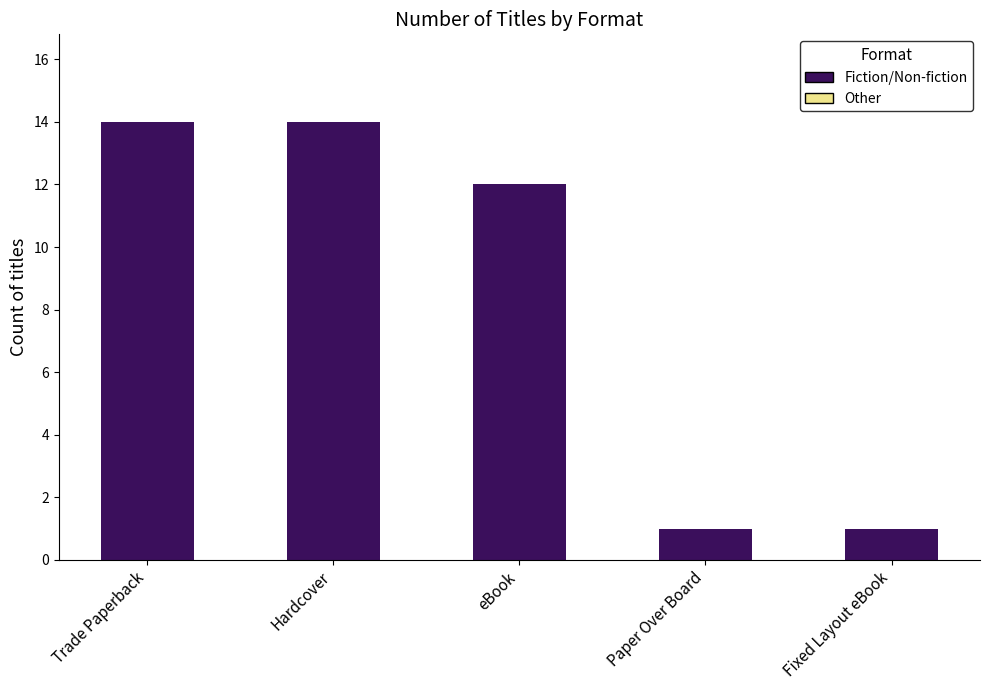

Which has a higher value, eBook or Fixed Layout eBook?

eBook